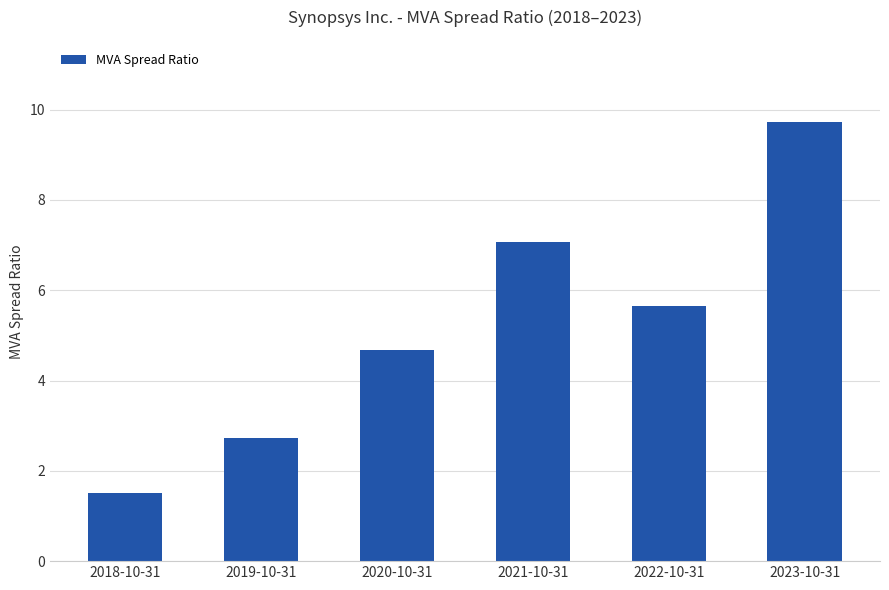

What is the change in value from 2020-10-31 to 2023-10-31?

+5.1